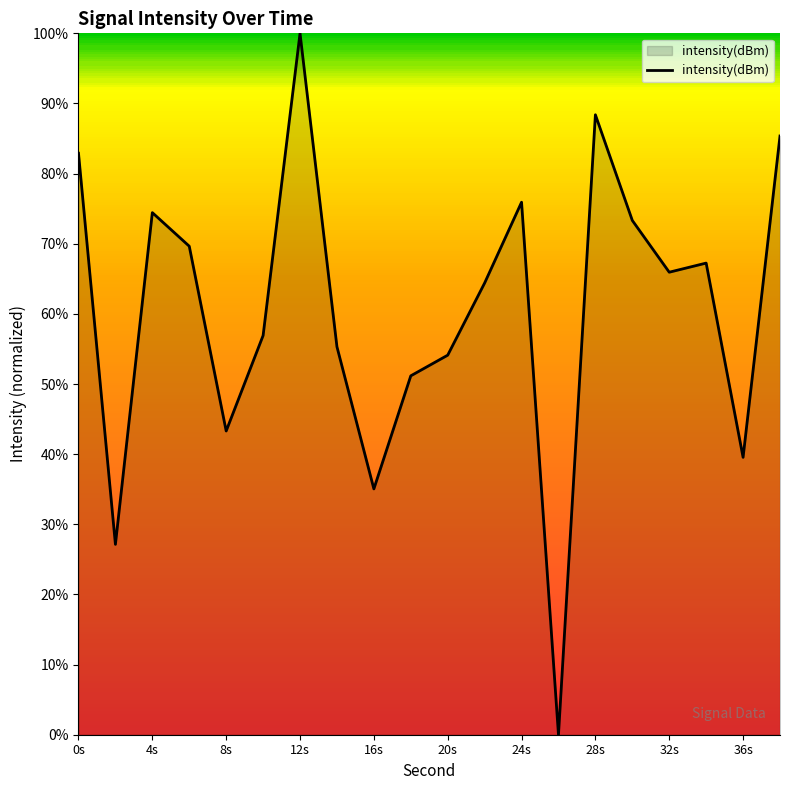

What is the greatest value displayed?

100.0